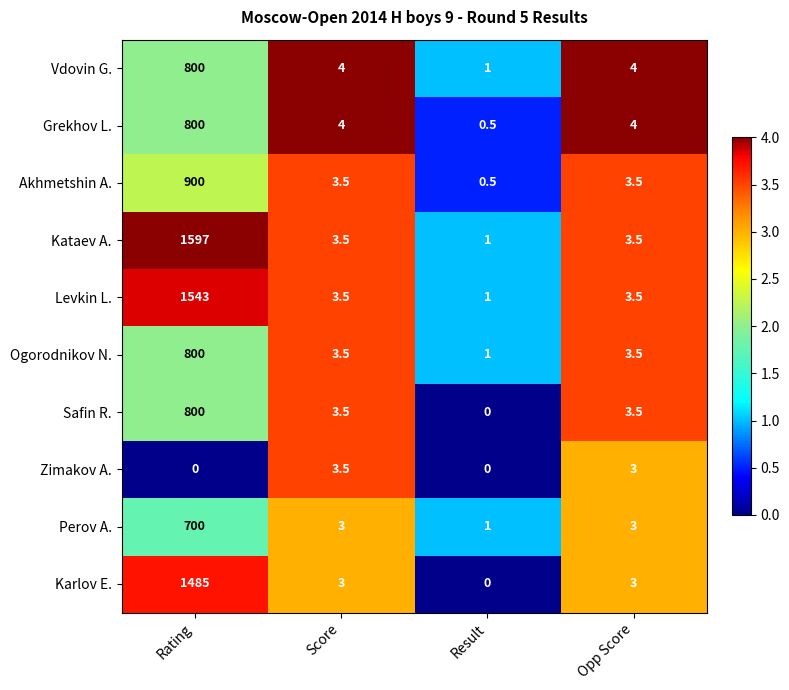

What value does the Perov A. series have at Rating?

700.0